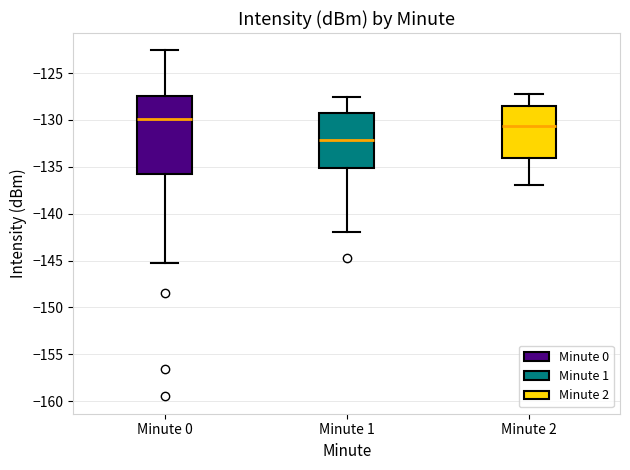

Which box's median line is the lowest?

Minute 1